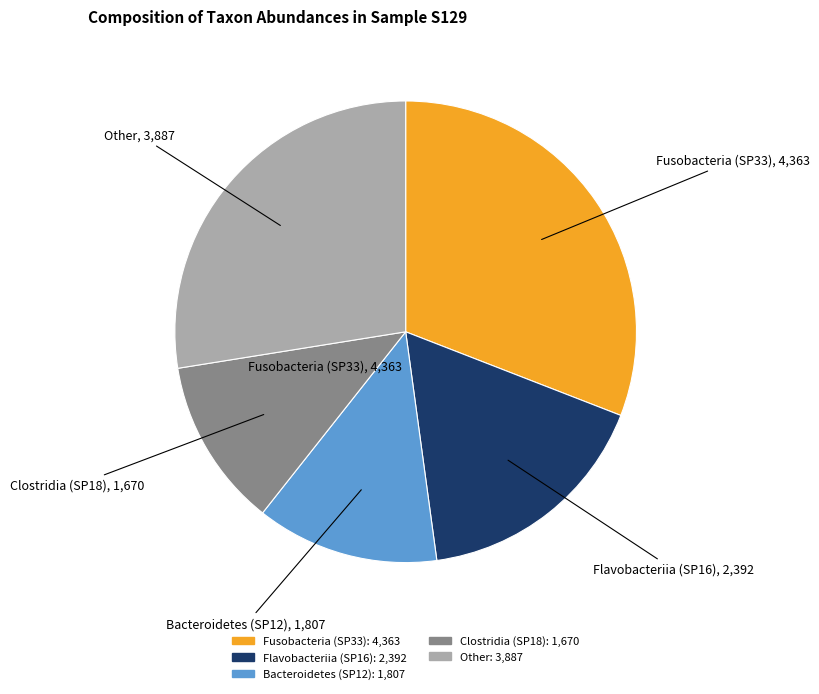

Is there a majority slice in this chart?

No